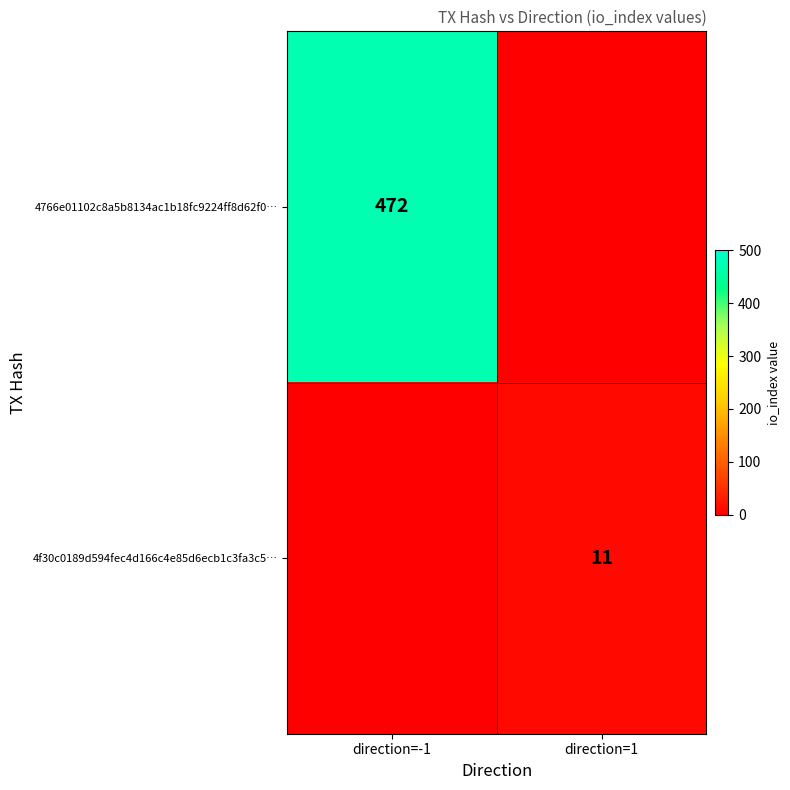

The value of 4766e01102c8a5b8134ac1b18fc9224ff8d62f0… at direction=-1 is 472. True or false?

True